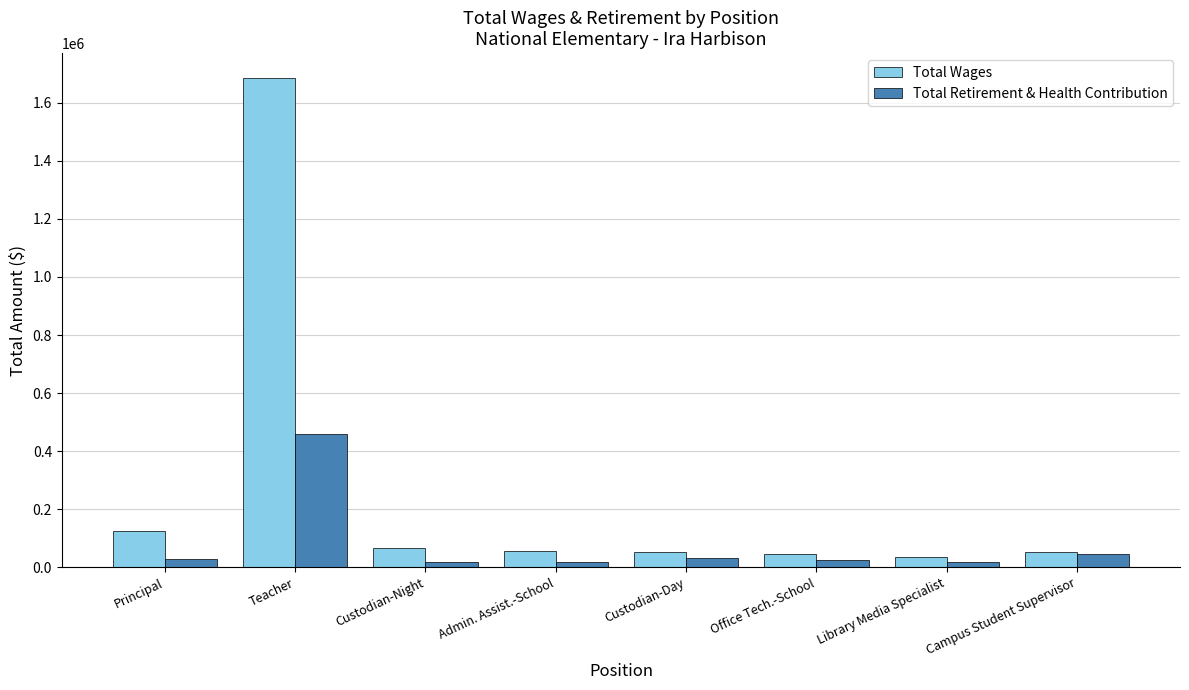

What is the difference between the maximum and second lowest values in the Total Wages series?

1639102